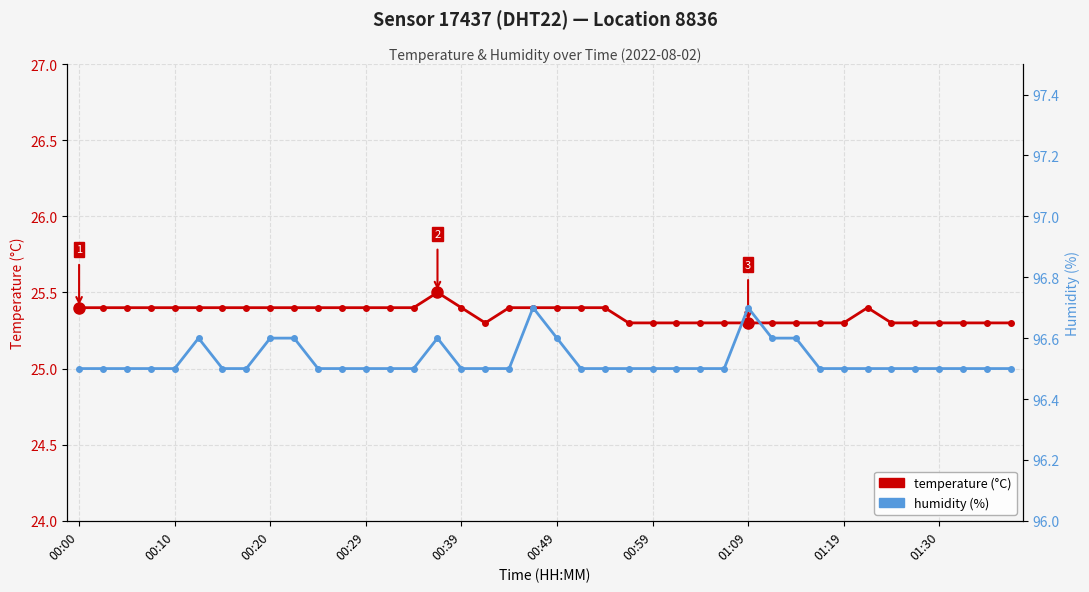

At which label is humidity (%) closest to 96?

00:00